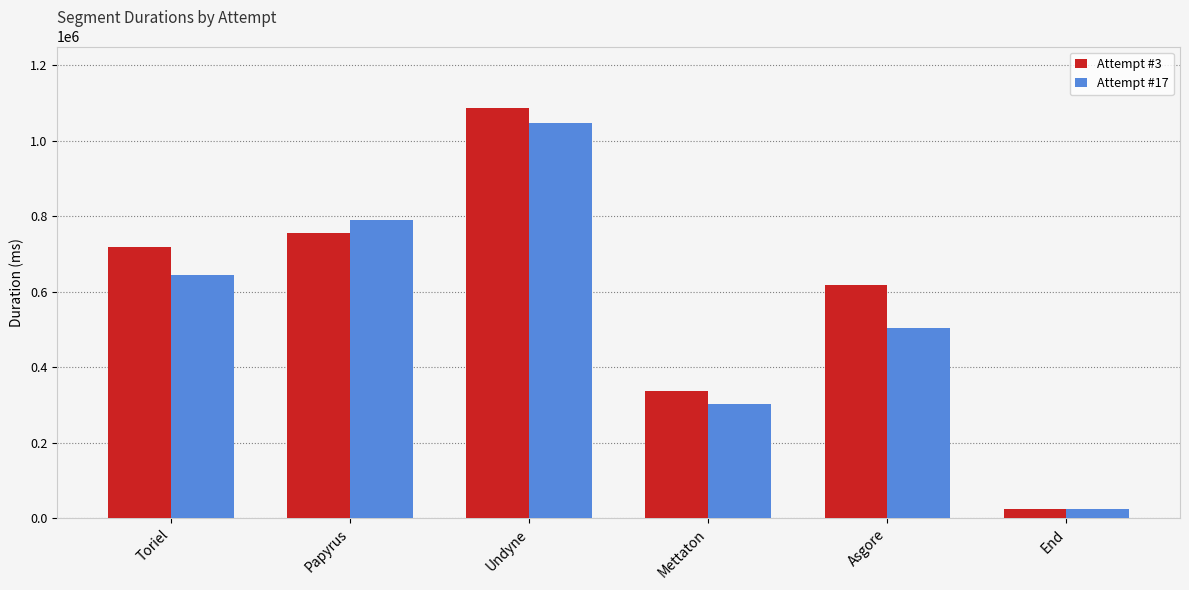

At which category does the chart reach its minimum across all series?

End